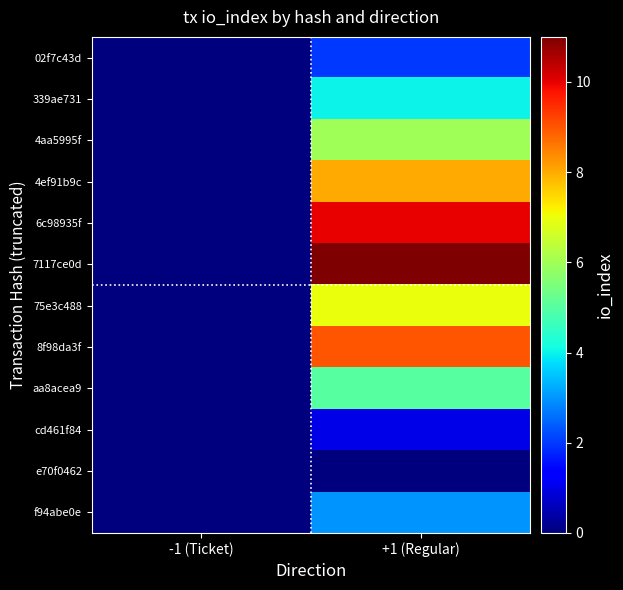

Count the number of data series in this chart.

12